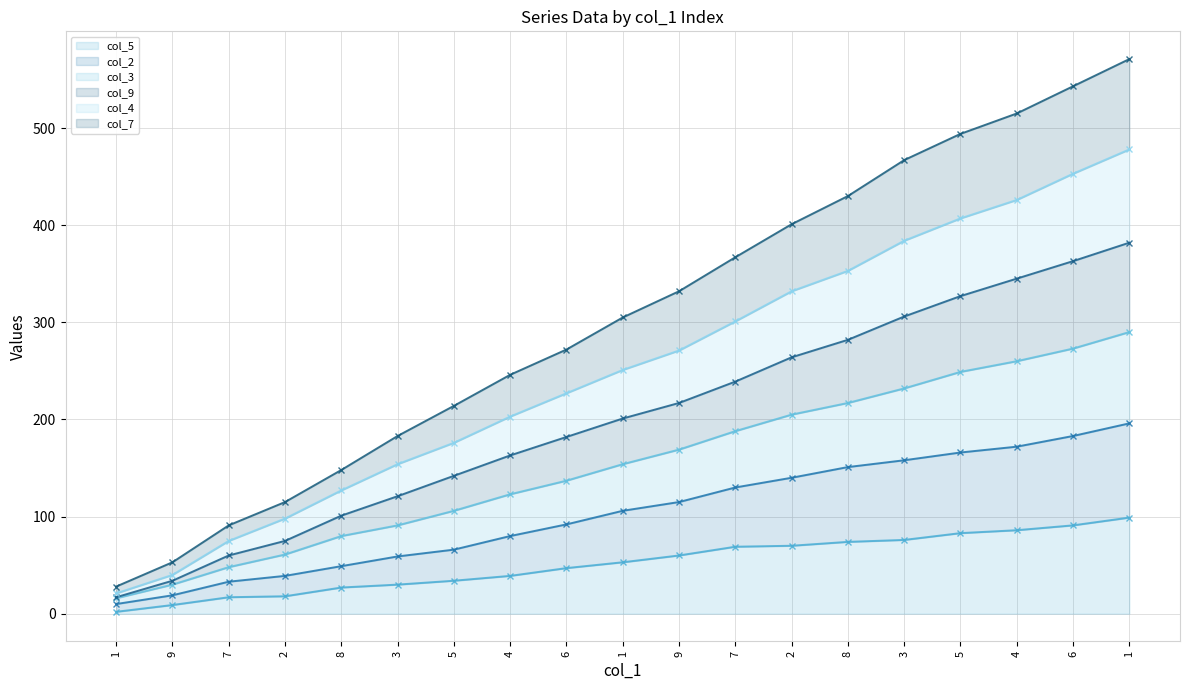

At which label does col_5 (line) reach its peak?

1